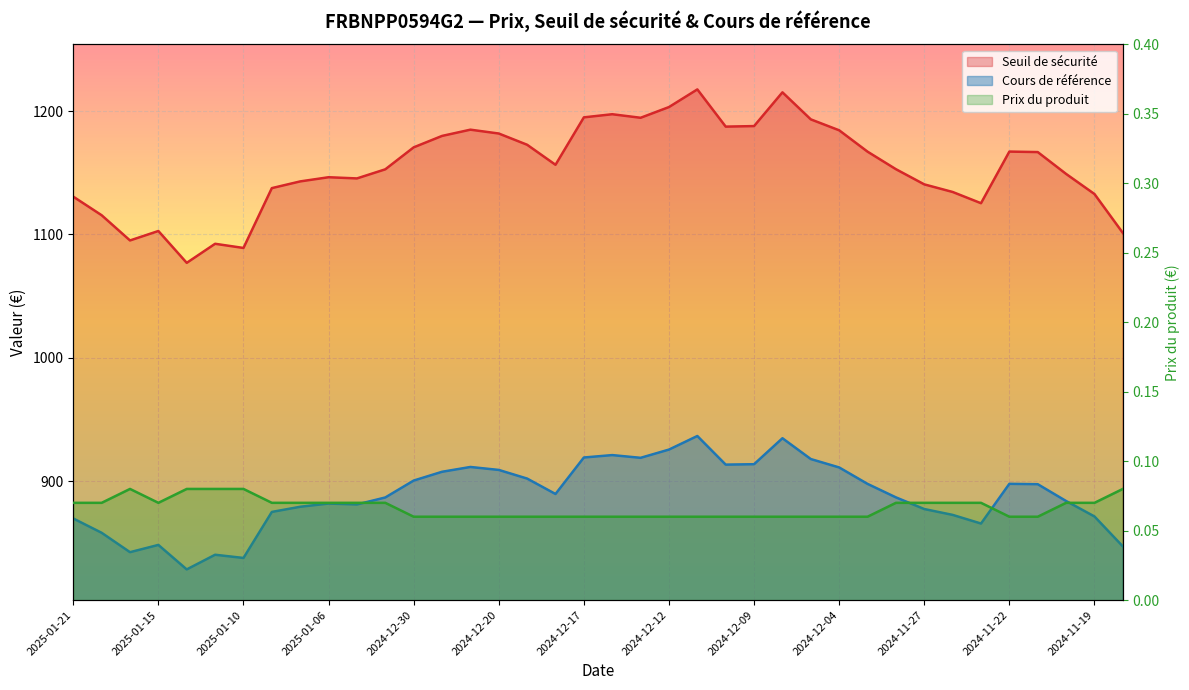

List the labels in order of Seuil de securite value, largest first.

2024-12-11, 2024-12-06, 2024-12-12, 2024-12-16, 2024-12-17, 2024-12-13, 2024-12-05, 2024-12-09, 2024-12-10, 2024-12-23, 2024-12-04, 2024-12-20, 2024-12-27, 2024-12-19, 2024-12-30, 2024-11-22, 2024-12-02, 2024-11-21, 2024-12-18, 2024-11-29, 2025-01-02, 2024-11-20, 2025-01-06, 2025-01-03, 2025-01-07, 2024-11-27, 2025-01-08, 2024-11-26, 2024-11-19, 2025-01-21, 2024-11-25, 2025-01-17, 2025-01-15, 2024-11-18, 2025-01-16, 2025-01-13, 2025-01-10, 2025-01-14